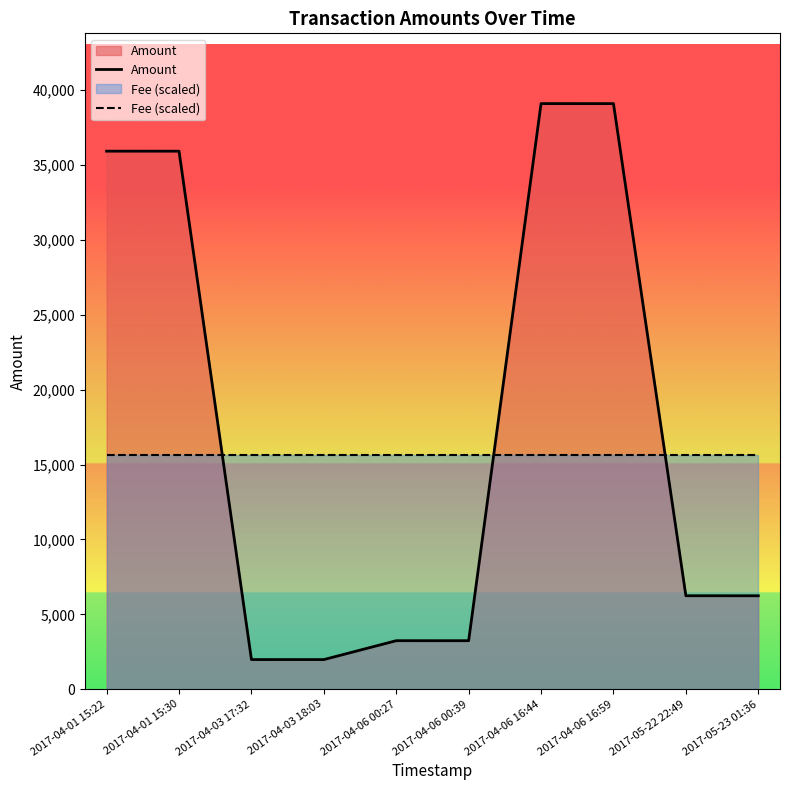

What is the total value across all series at 2017-04-01 15:22?

51566.4